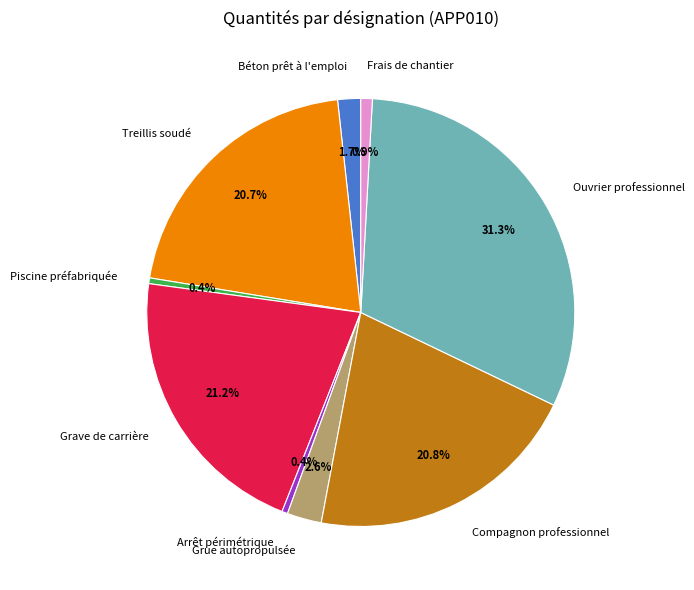

Between Piscine préfabriquée and Compagnon professionnel, which is larger?

Compagnon professionnel